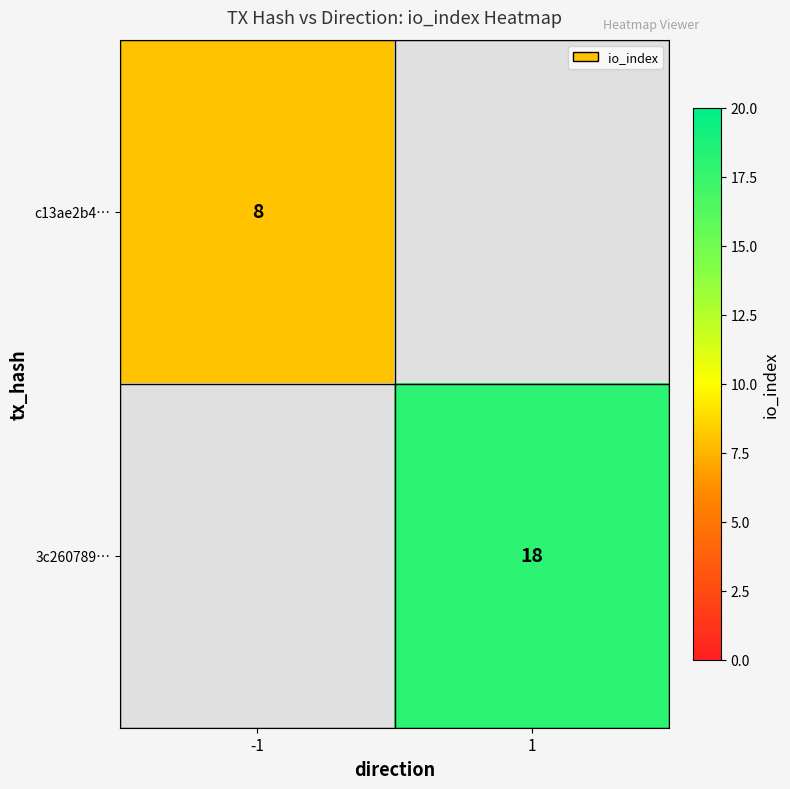

Which has a higher value, 1 or -1?

-1